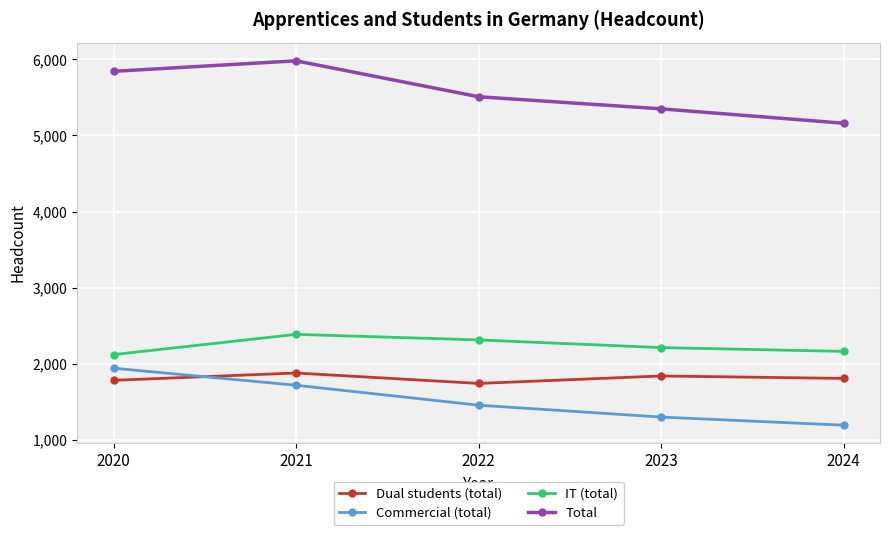

What value does the Commercial (total) series have at 2021, to the nearest 50?

1700